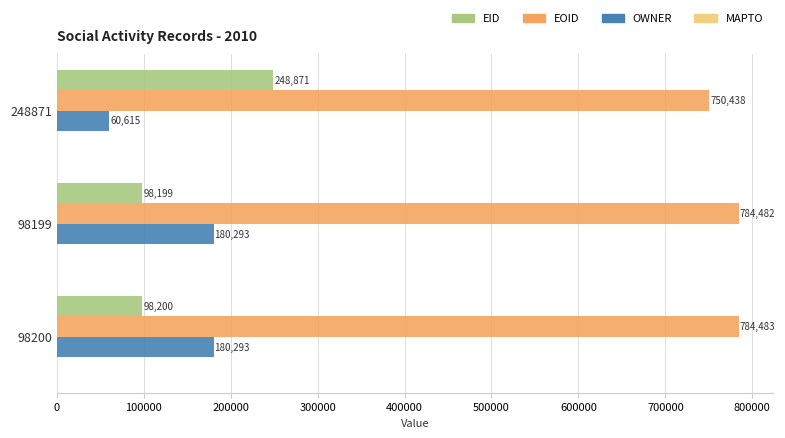

At 98200, list the series in order from largest to smallest.

EOID, OWNER, EID